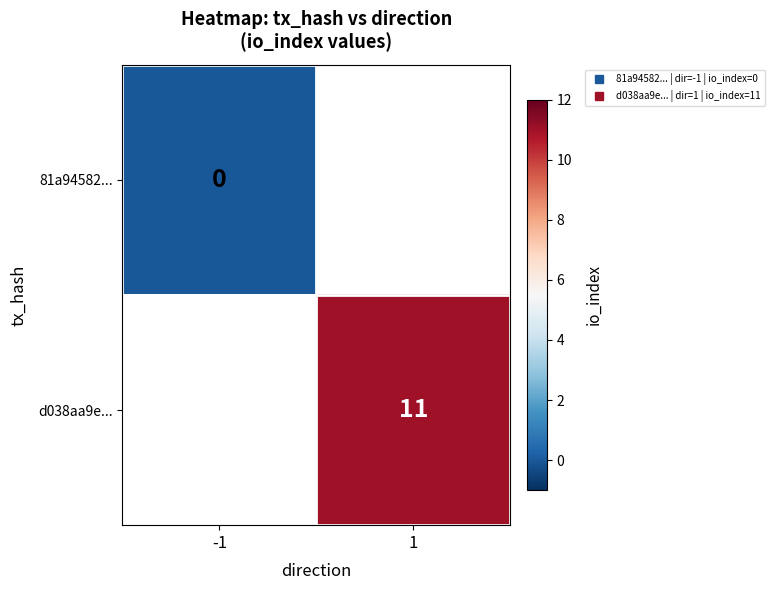

Which label corresponds to the smallest value in the chart?

-1